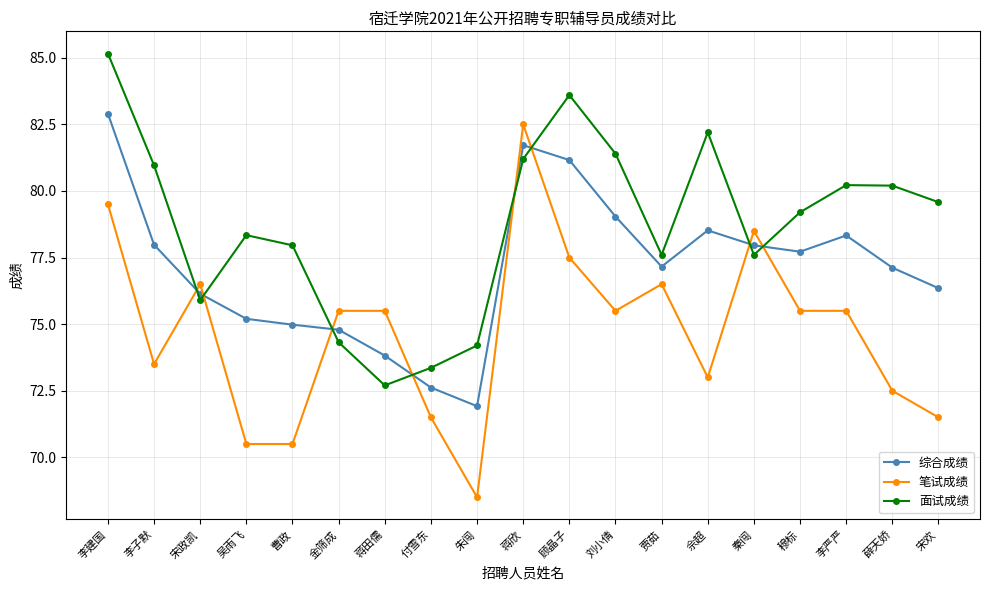

Which series changed the most between 蒋田儒 and 刘小倩?

面试成绩